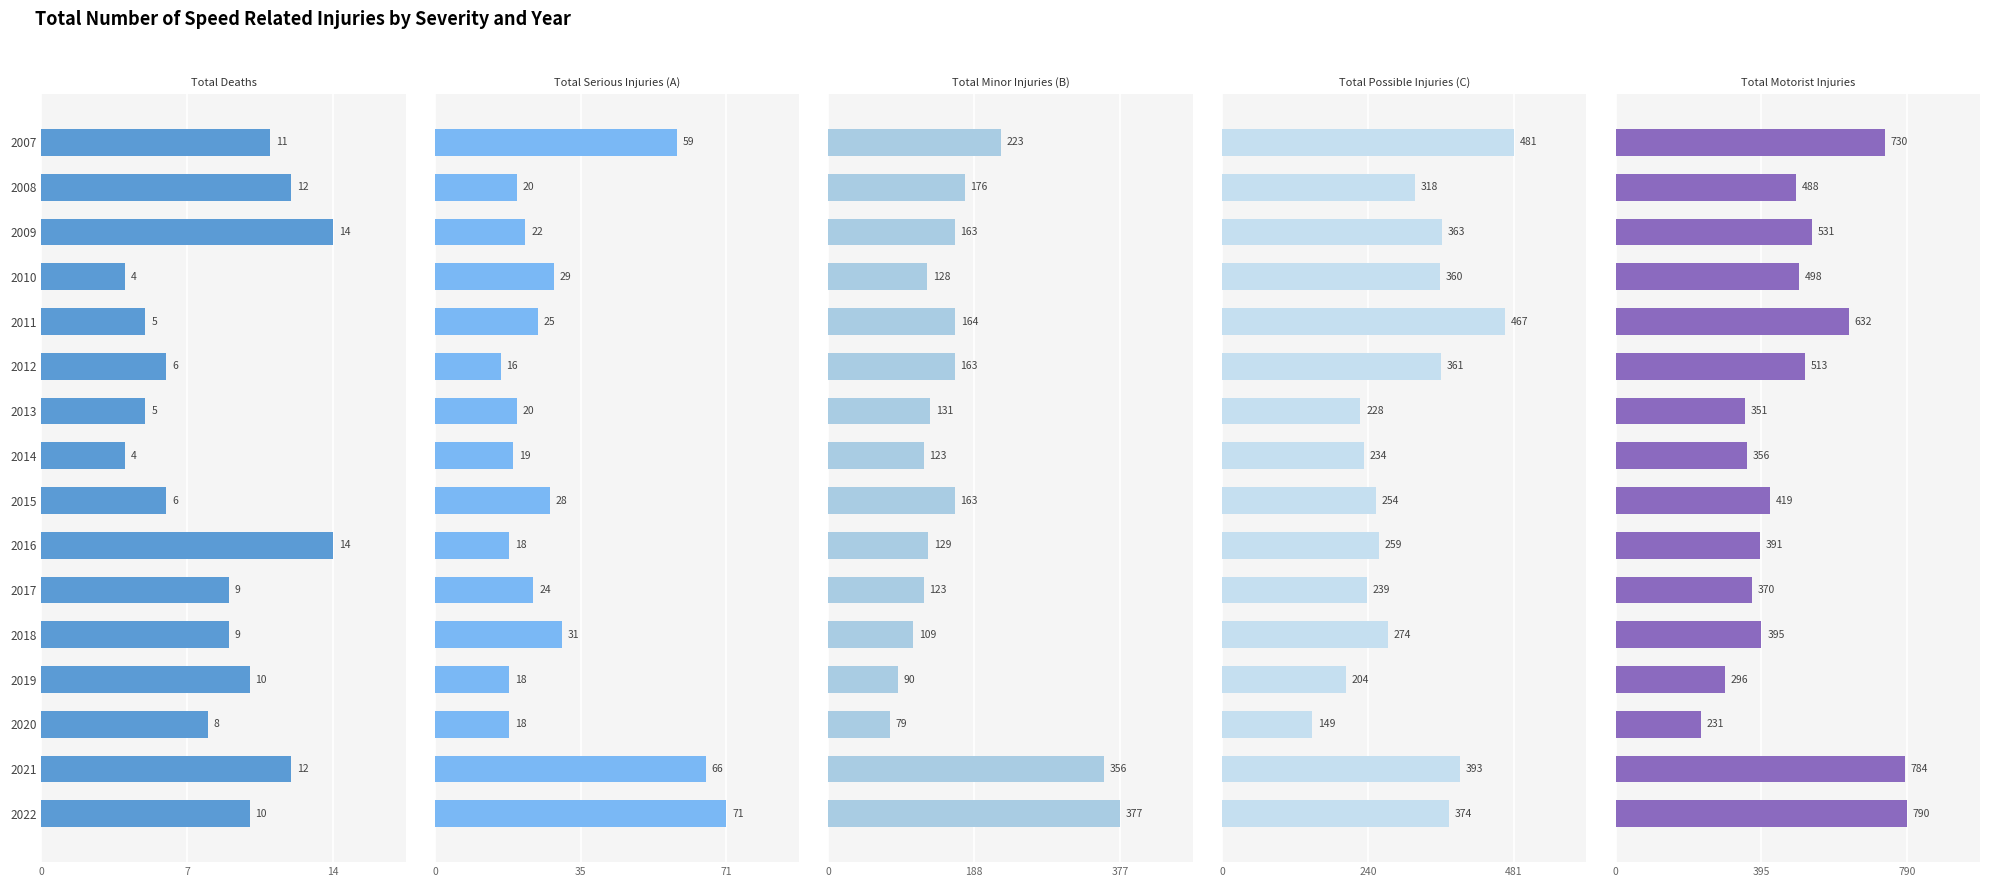

What is the label of the 7th bar from the right?

9